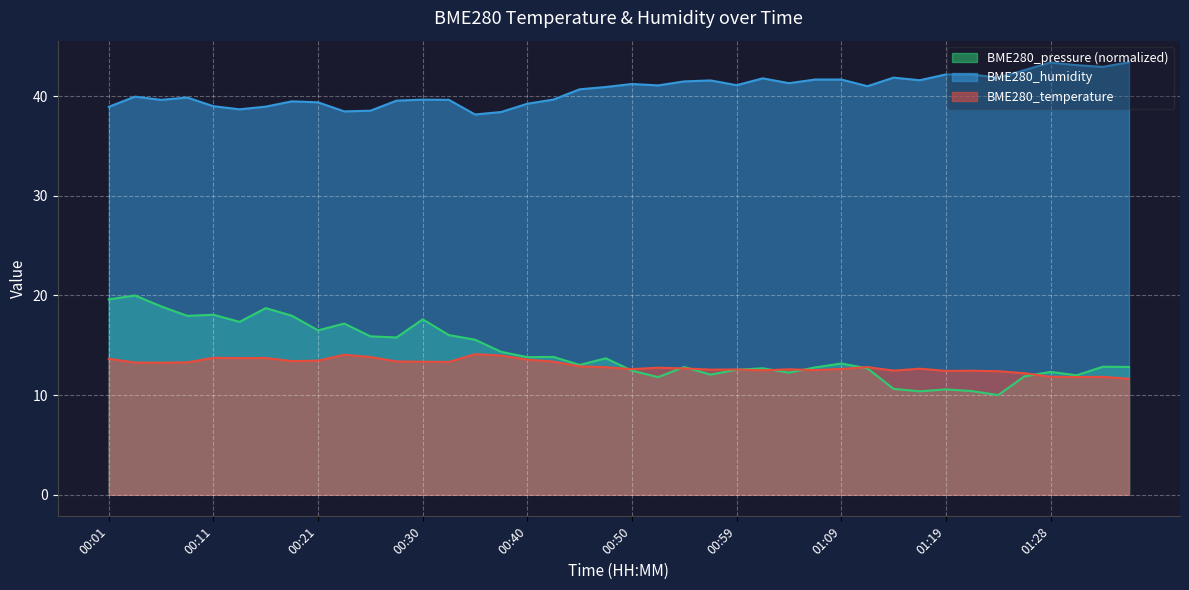

At which category does BME280_temperature reach its first local valley?

00:06